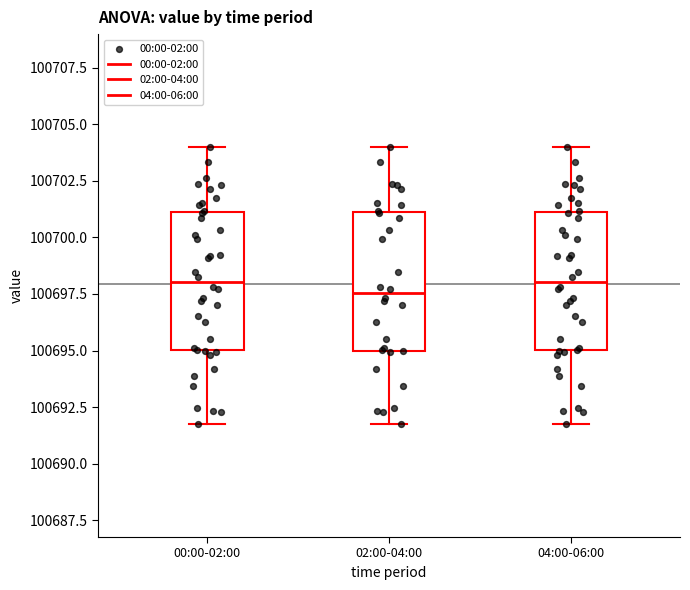

Reading left to right, transcribe this box plot: for each box, give where its median line is, the range the box spans, and where its two whiskers end, as read against the y-axis. The values are not printed on the chart, so give them approximately, as read against the axis.

00:00-02:00: median 100698.0, box 100695.0 to 100701.0, whiskers 100692.0 to 100704.0
02:00-04:00: median 100697.5, box 100695.0 to 100701.0, whiskers 100692.0 to 100704.0
04:00-06:00: median 100698.0, box 100695.0 to 100701.0, whiskers 100692.0 to 100704.0